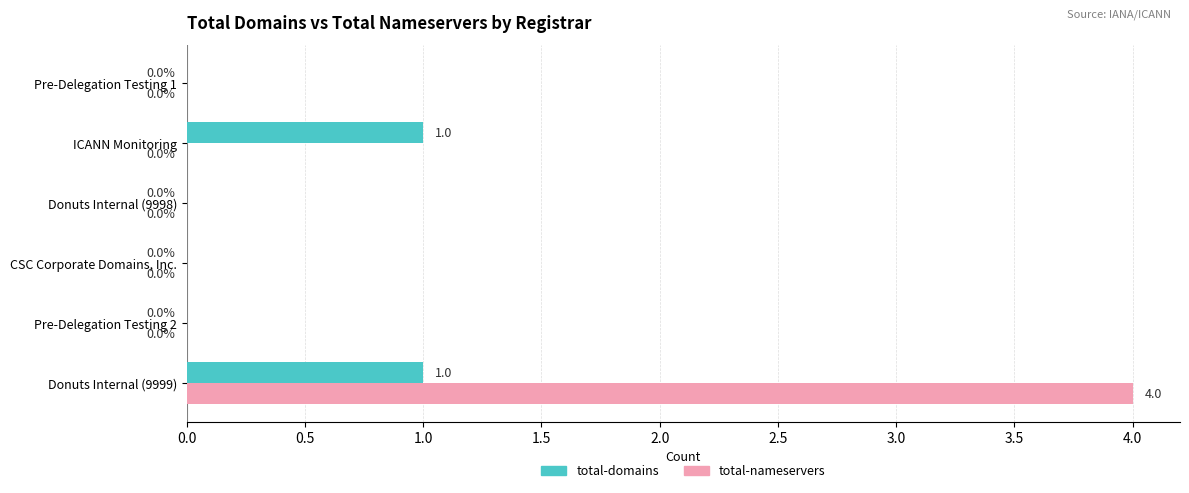

Which series changed the most between Donuts Internal (9999) and ICANN Monitoring?

total-nameservers